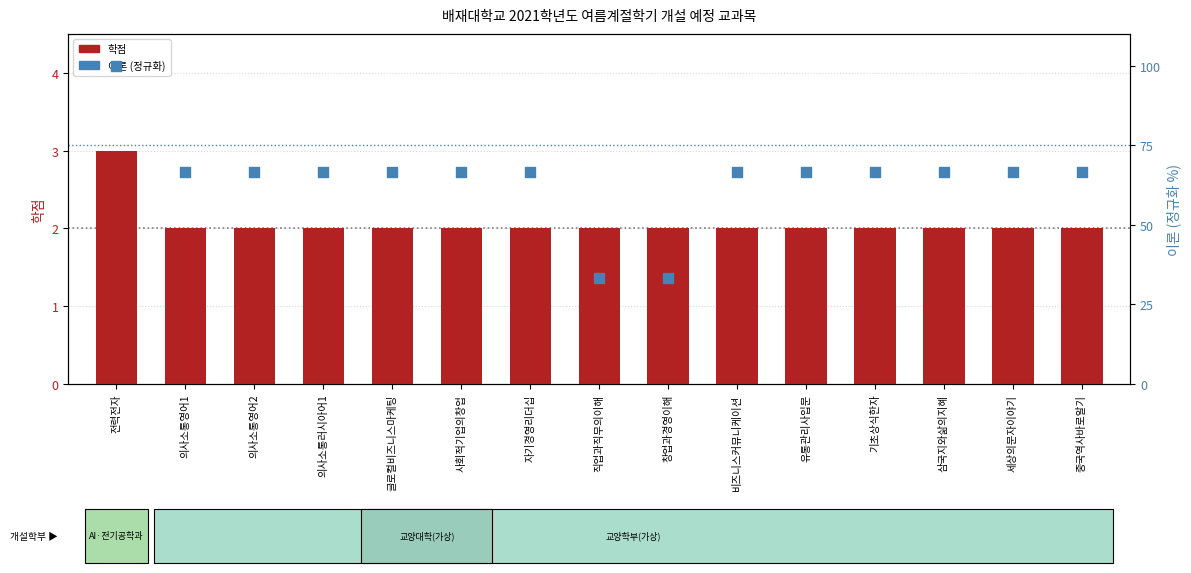

Which series contains the lowest Y value?

학점